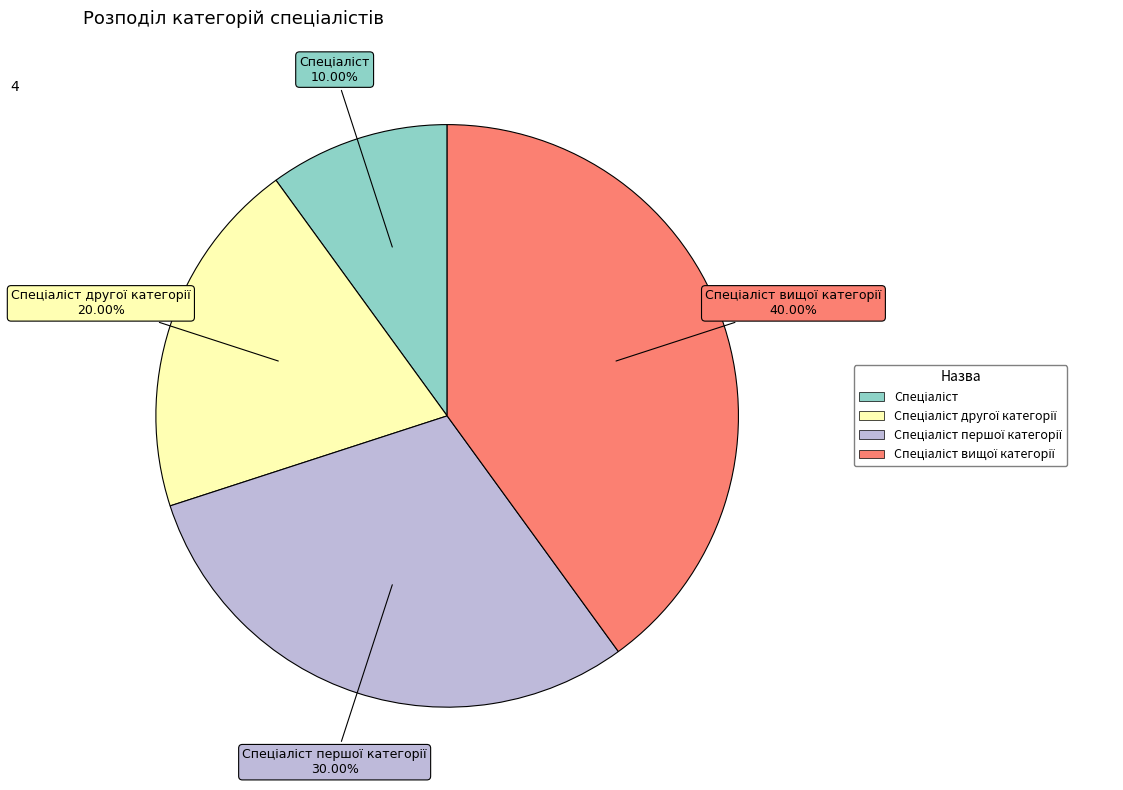

To the nearest percent, what is the average slice percentage?

25%